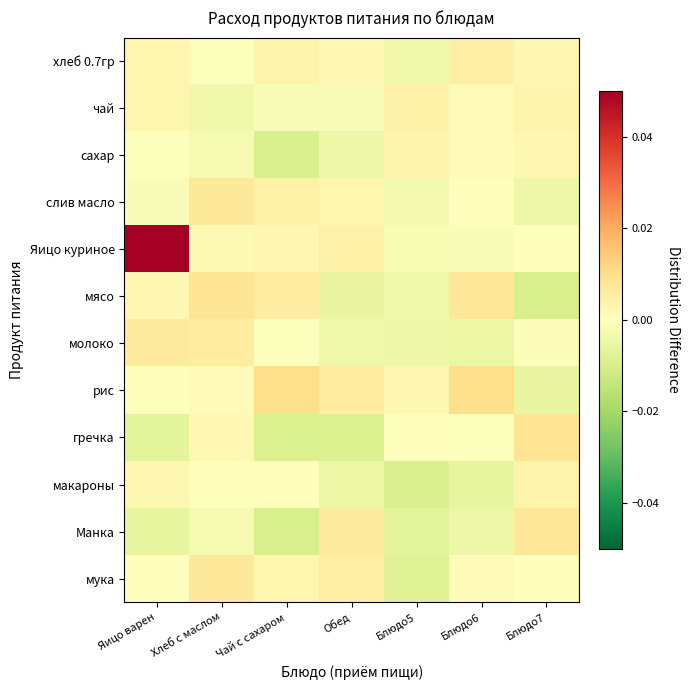

Which has a higher value, Обед or Чай с сахаром?

Чай с сахаром